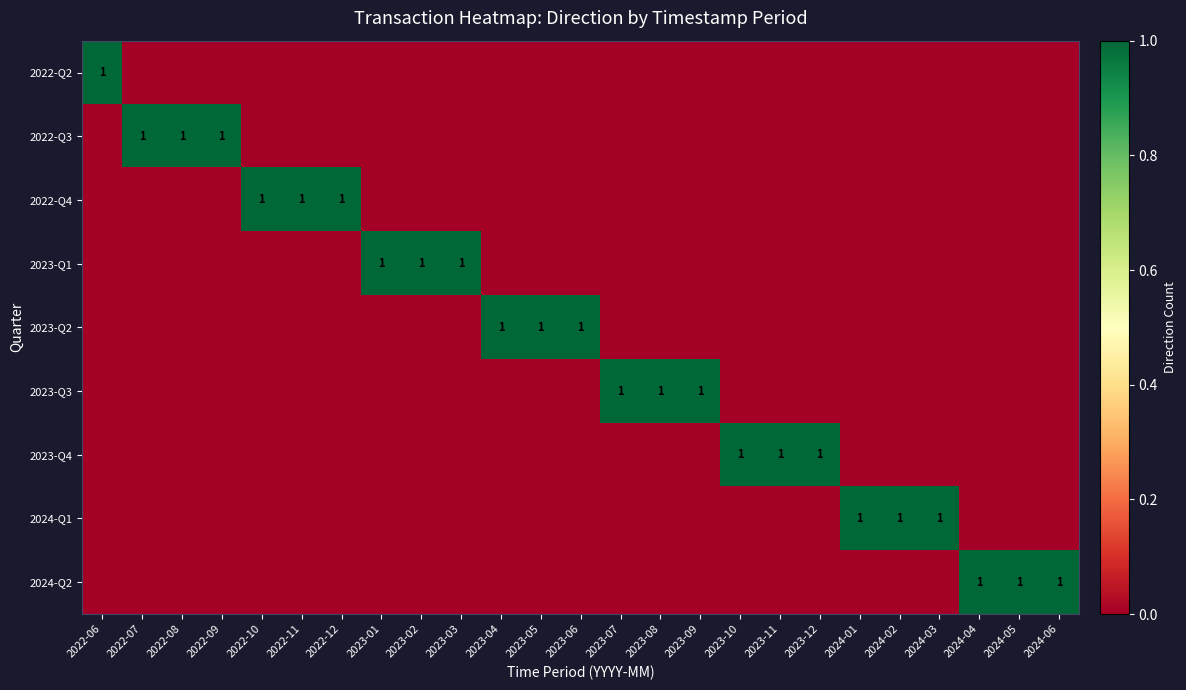

How many data points in row_1 are above 0?

3